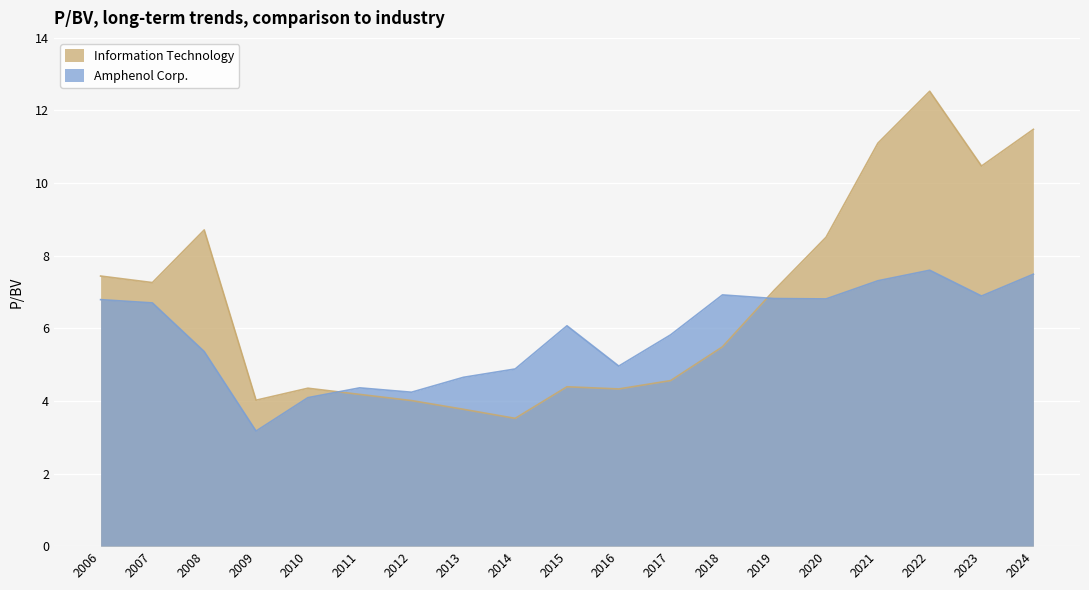

How many values in the Amphenol Corp. series exceed 6?

10